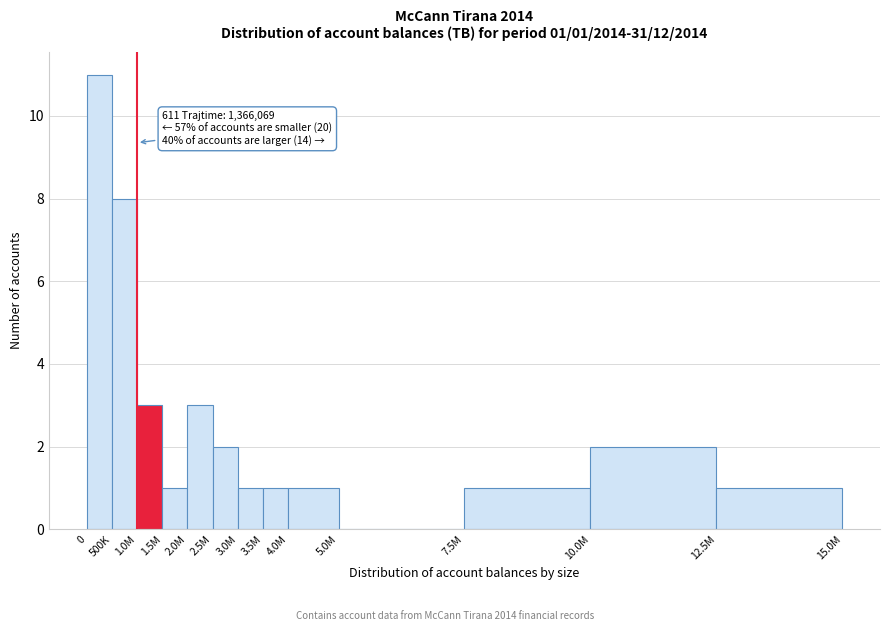

Reading left to right, list all the values displayed in this chart.

0=11	500K=8	1.0M=3	1.5M=1	2.0M=3	2.5M=2	3.0M=1	3.5M=1	4.0M=1	5.0M=0	7.5M=1	10.0M=2	12.5M=1